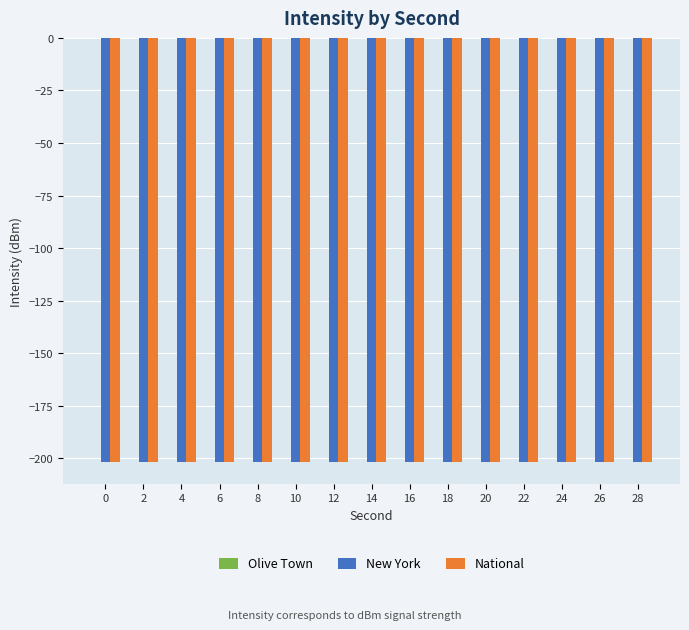

Is it true that National equals -201.9 at 28?

True